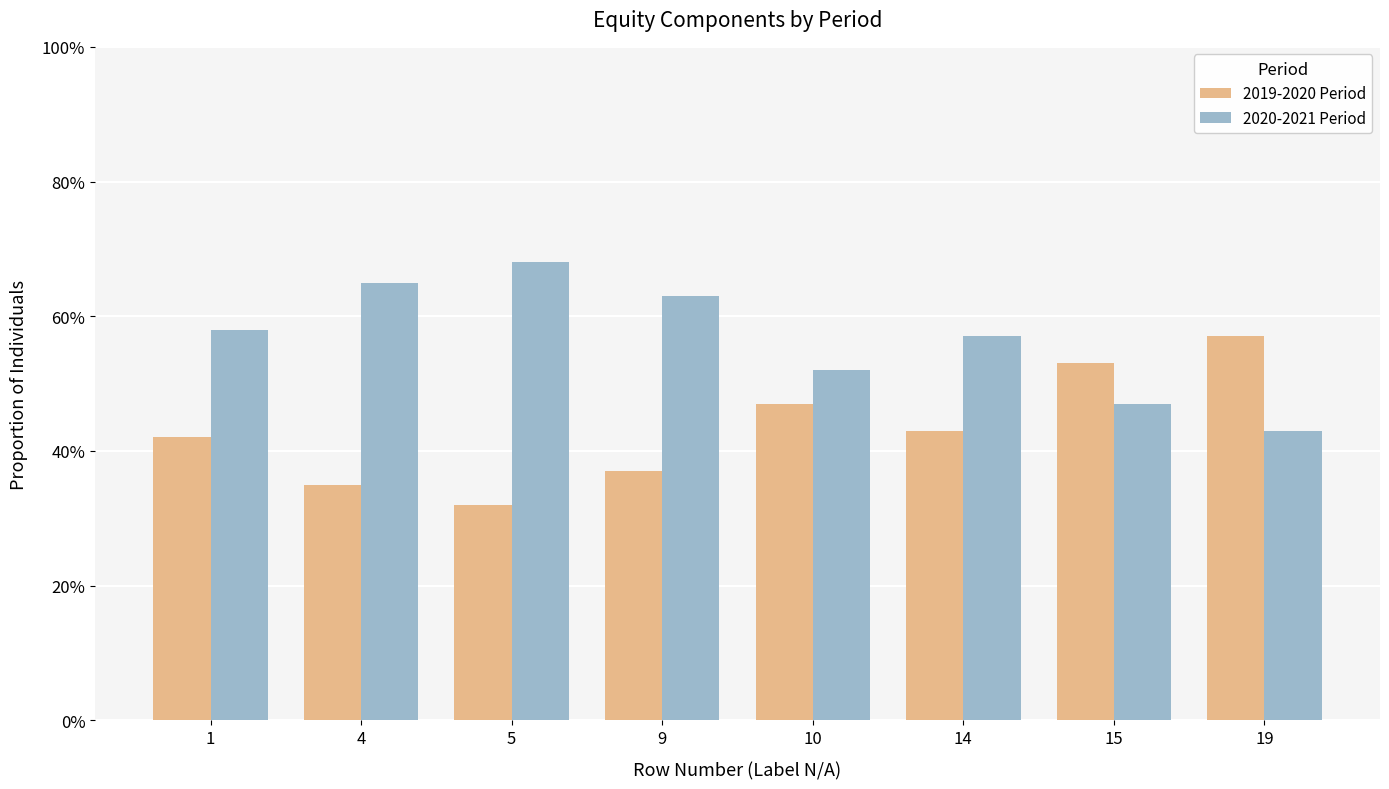

What is the total value across all series at 14?

100